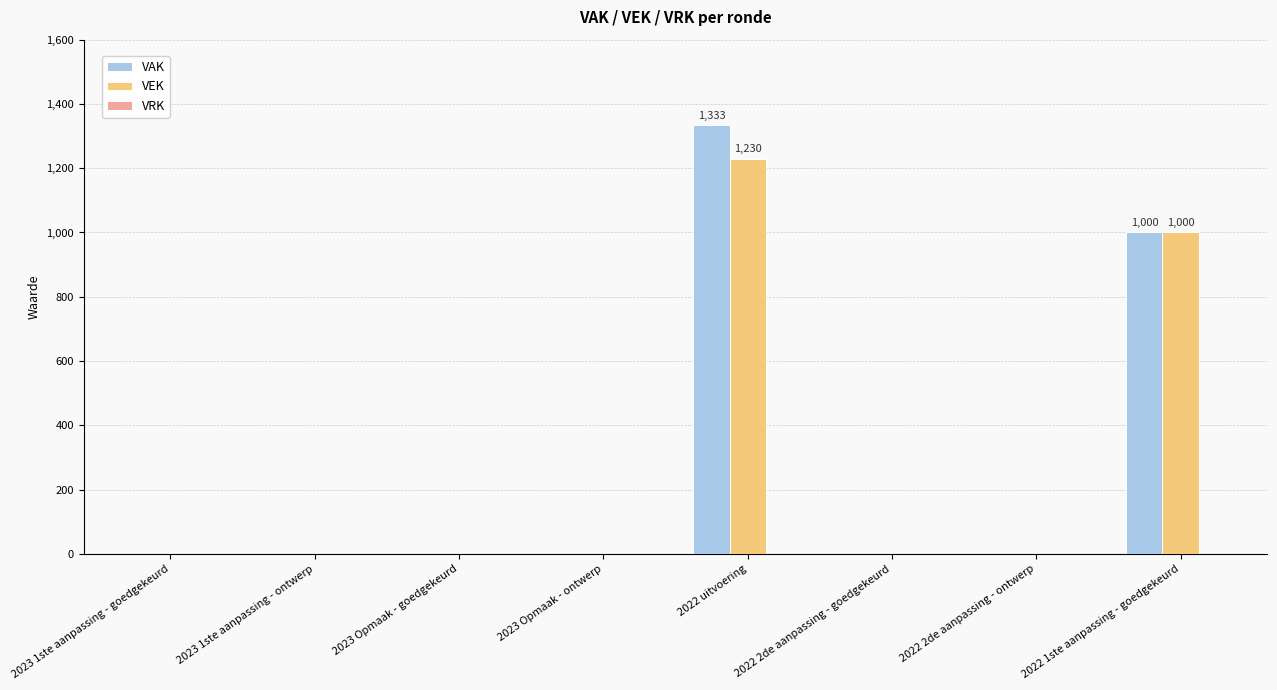

What is the sum of all VEK values?

2230